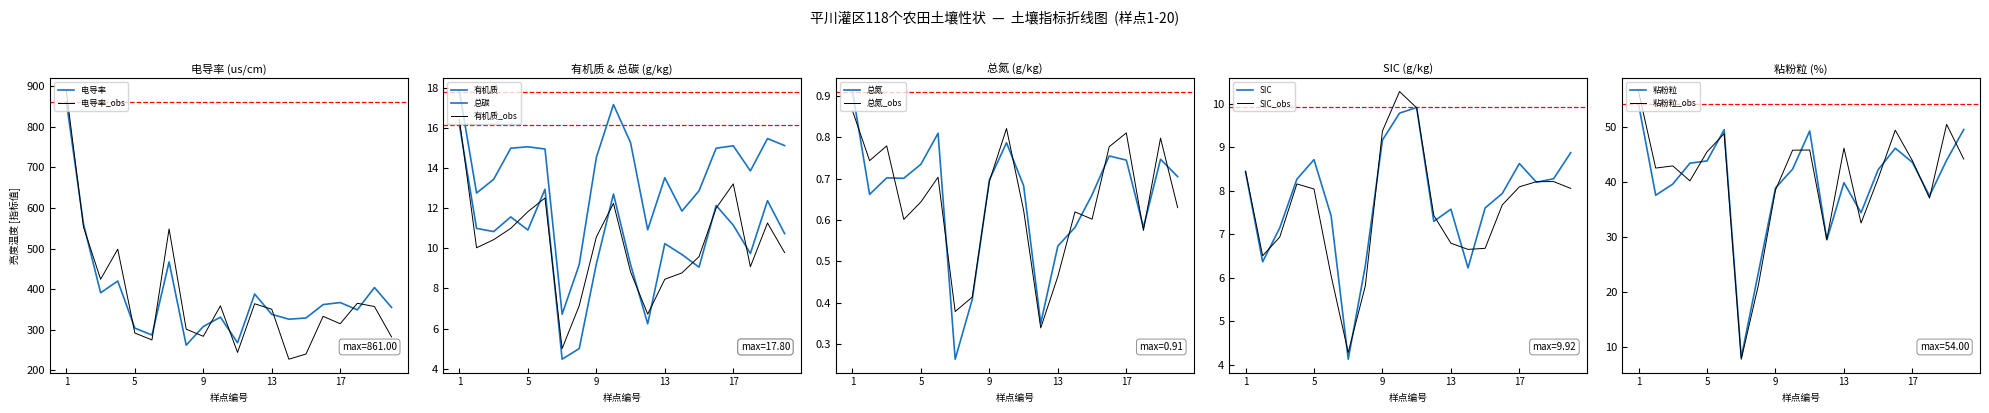

How many data points in 有机质 are less than 10?

8